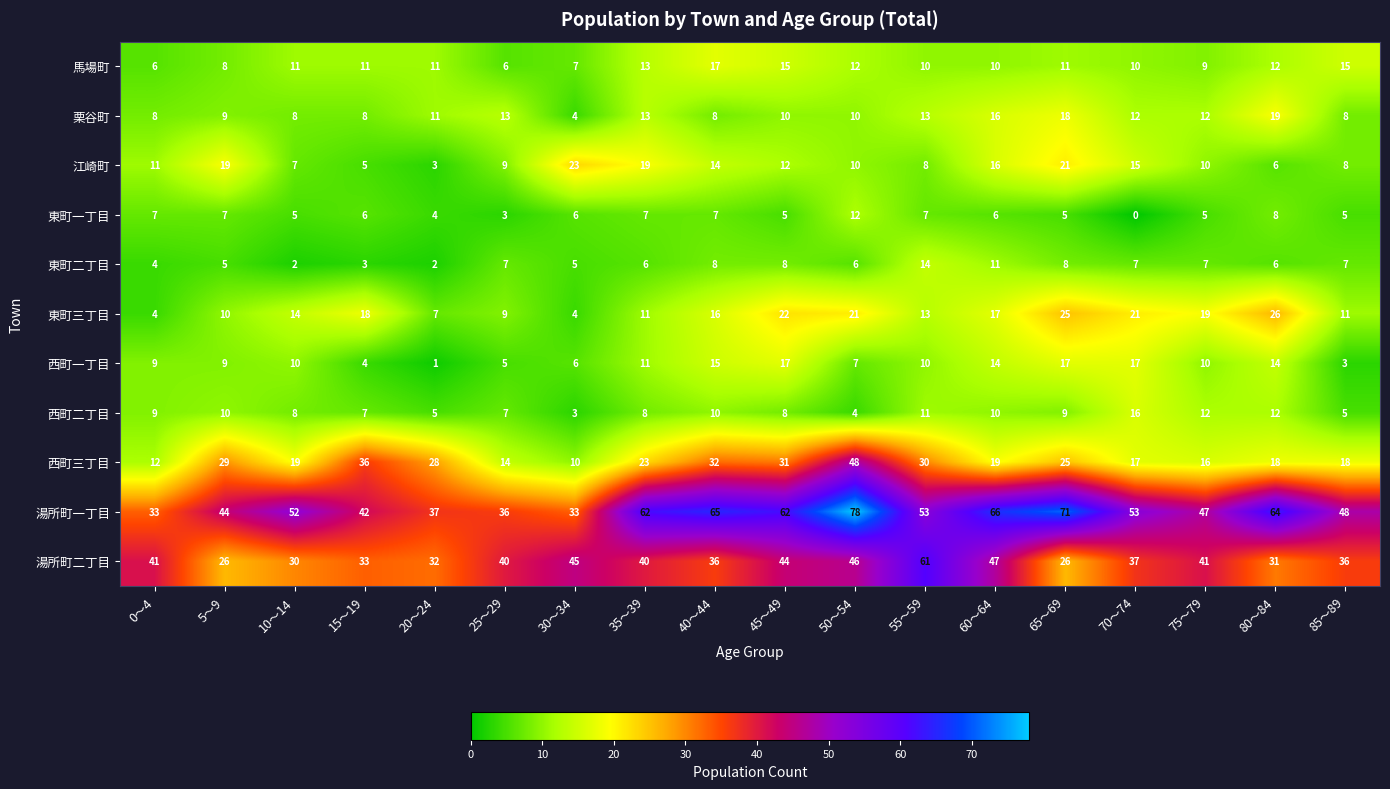

Between 5～9 and 65～69, which series saw the biggest shift?

湯所町一丁目